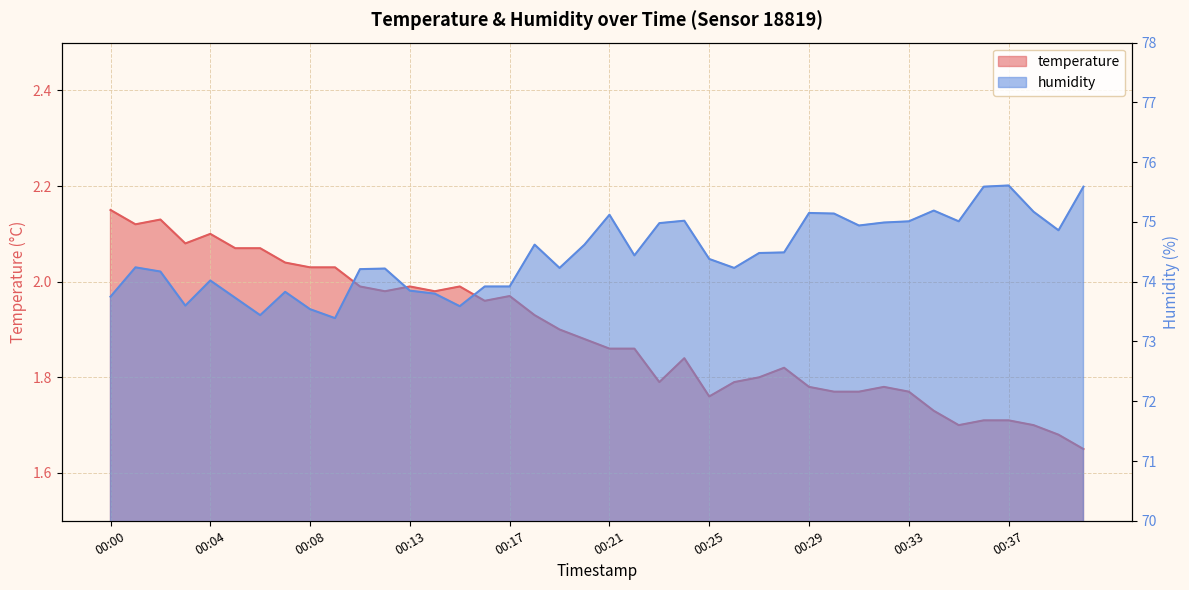

How many lines are shown in the chart?

2